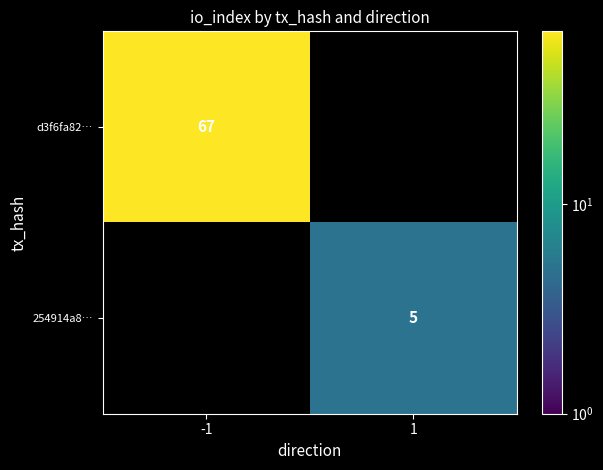

The value of d3f6fa82… at -1 is 67. True or false?

True